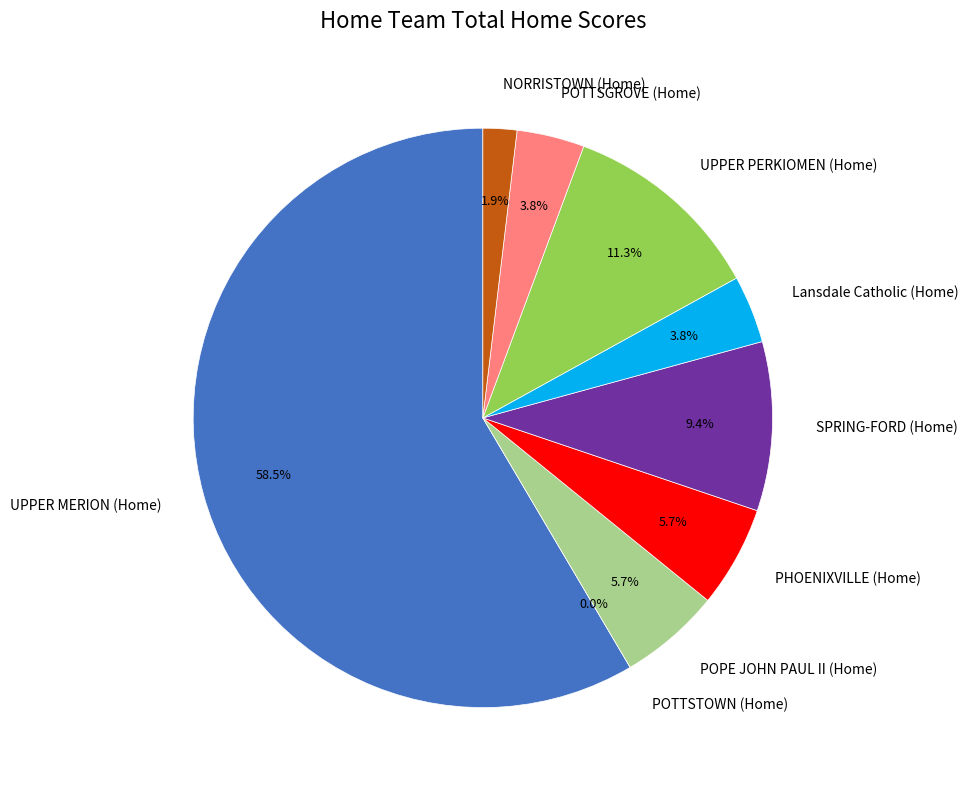

What is the largest slice in the pie chart?

UPPER MERION (Home)